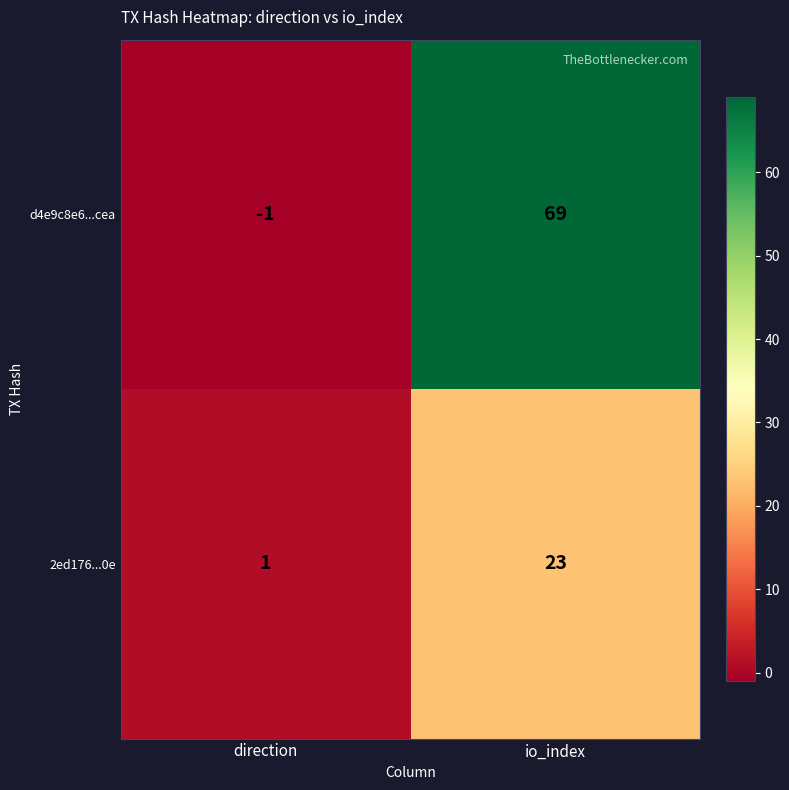

The d4e9c8e6...cea series shows -1 at direction. True or false?

True